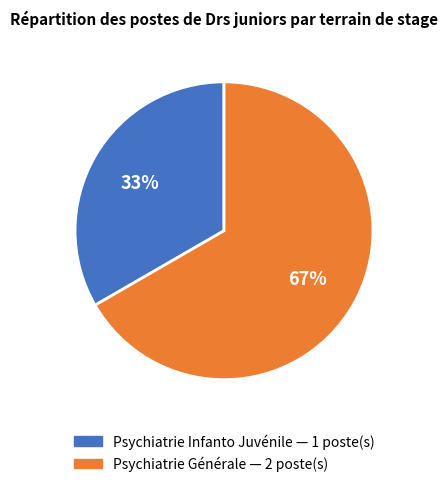

How many slices are in this pie chart?

2